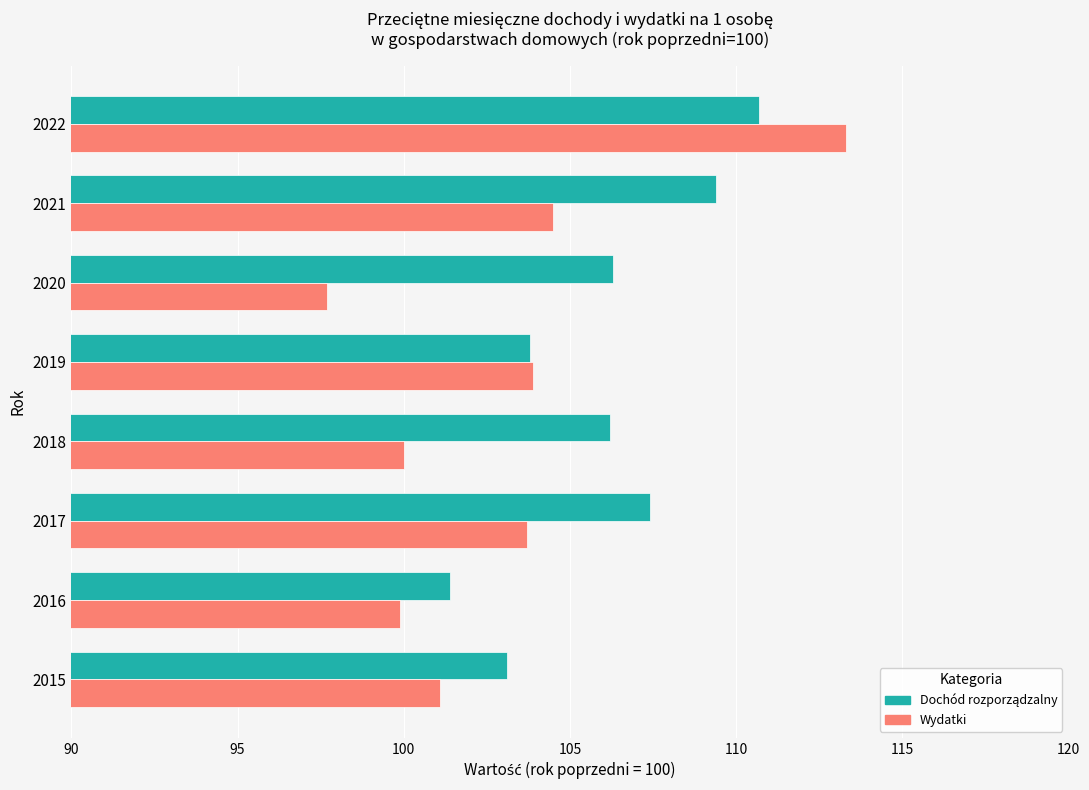

Which series has the largest range (max minus min)?

Wydatki